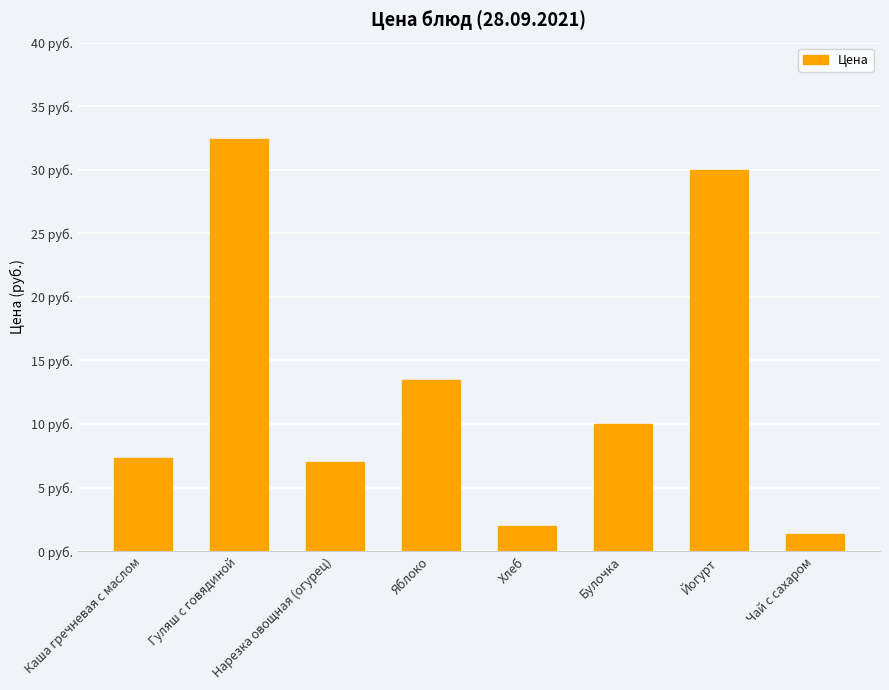

What is the maximum value shown in the chart?

32.5